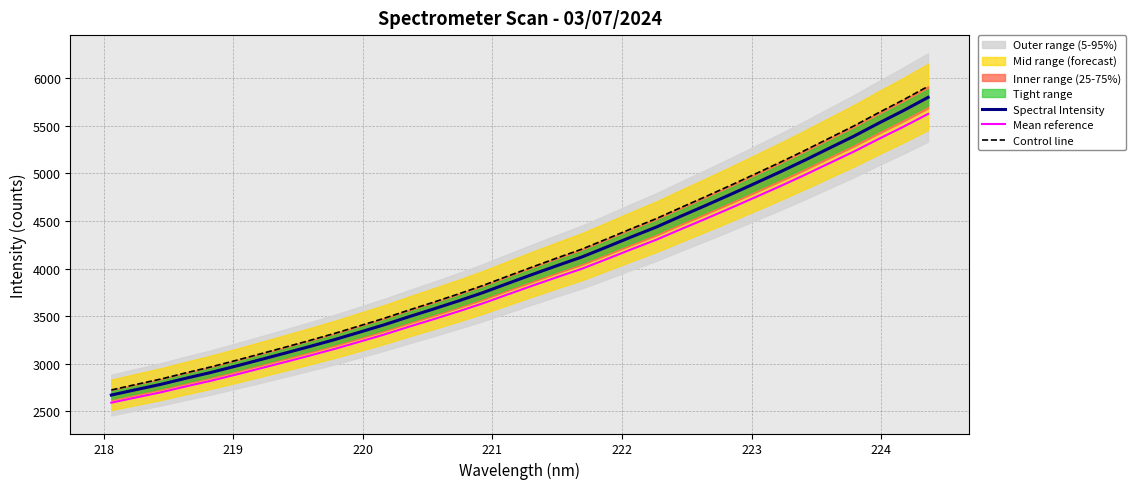

What is the lowest value of the Control line series?

2725.1